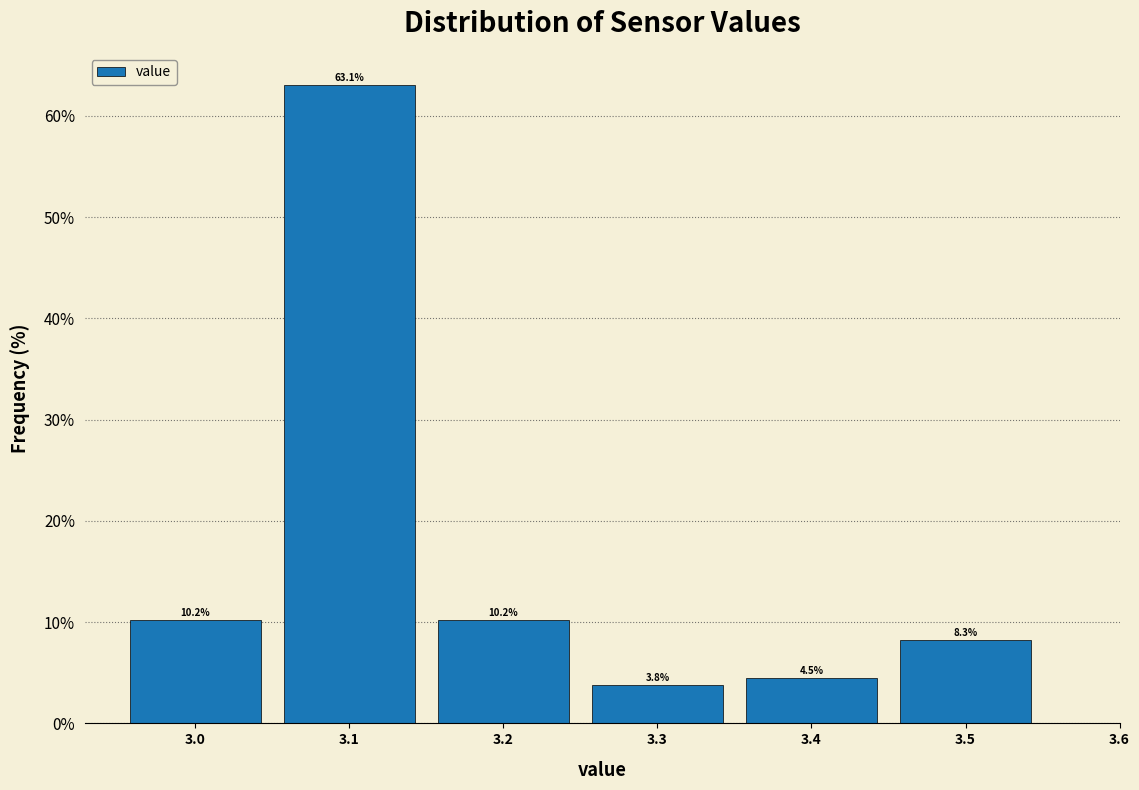

Reading left to right, list every bar in this chart as the range it spans on the x-axis followed by its height.

2.95 to 3.05: 10.2
3.05 to 3.15: 63.1
3.15 to 3.25: 10.2
3.25 to 3.35: 3.8
3.35 to 3.45: 4.5
3.45 to 3.55: 8.3